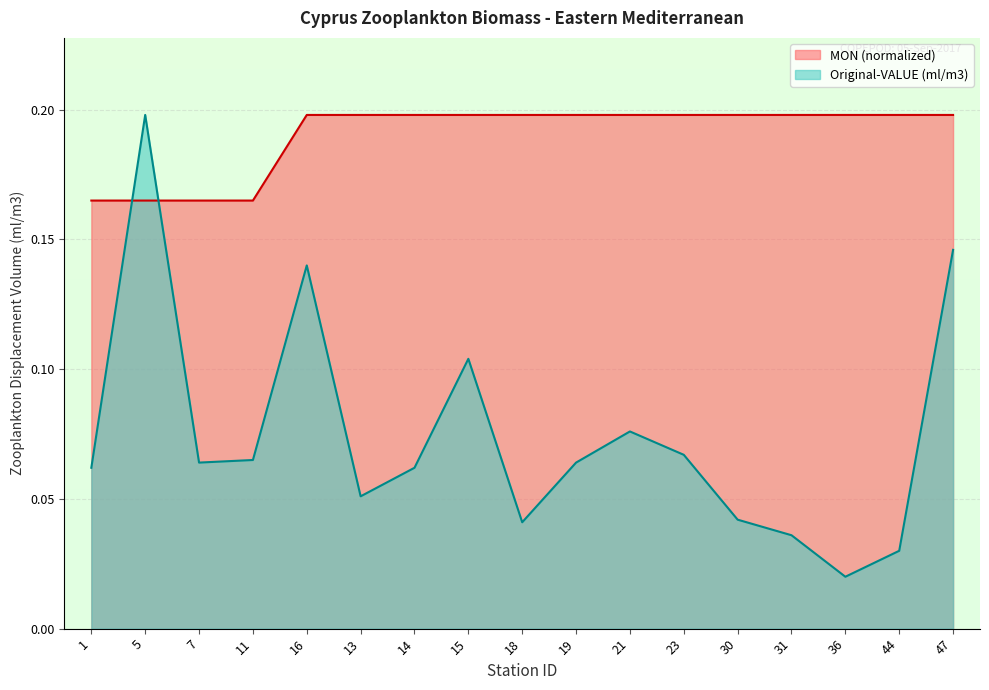

What is the label of the 10th point from the left?

19